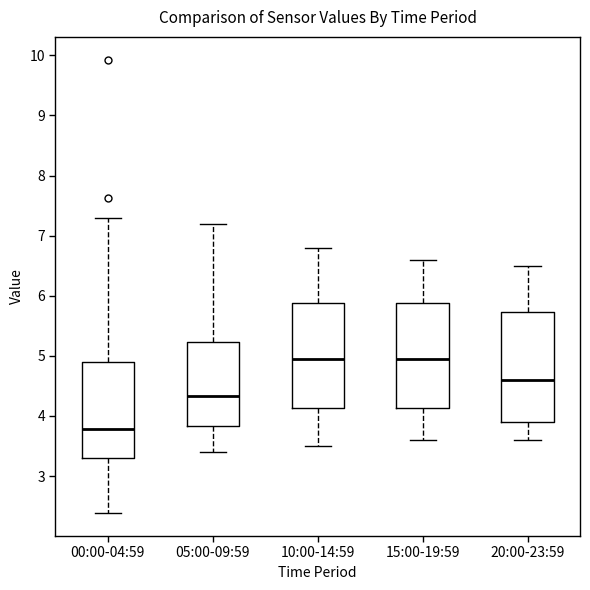

Where does the lower whisker of the box for 15:00-19:59 end on the y-axis? The values are not printed on the chart, so give them approximately, as read against the axis.

3.6